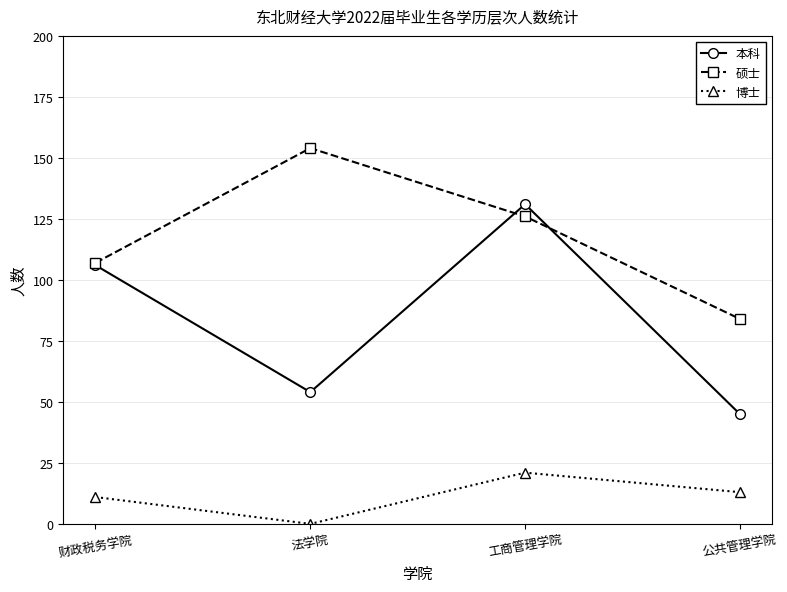

True or false: 博士 and 硕士 intersect in this chart.

False